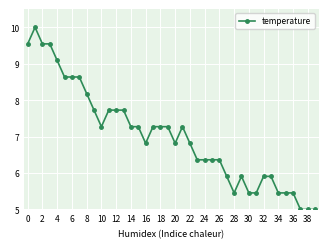

True or false: the data has more than 2 interior local peaks.

True